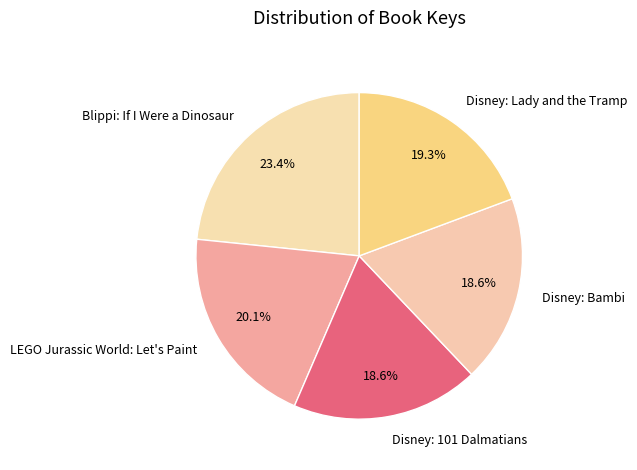

Between Disney: Lady and the Tramp and Blippi: If I Were a Dinosaur, which is larger?

Blippi: If I Were a Dinosaur